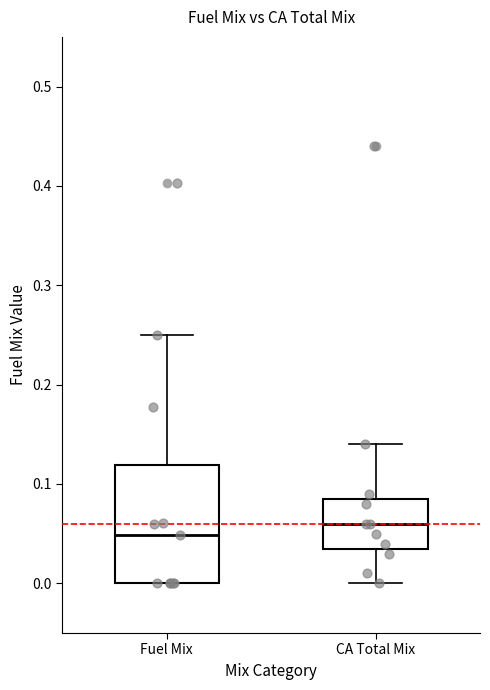

Reading left to right, read every box against the y-axis: the position of its median line, the range the box covers, and the ends of its whiskers. The values are not printed on the chart, so give them approximately, as read against the axis.

Fuel Mix: median 0.05, box 0.00 to 0.12, whiskers 0.00 to 0.25
CA Total Mix: median 0.06, box 0.04 to 0.09, whiskers 0.00 to 0.14